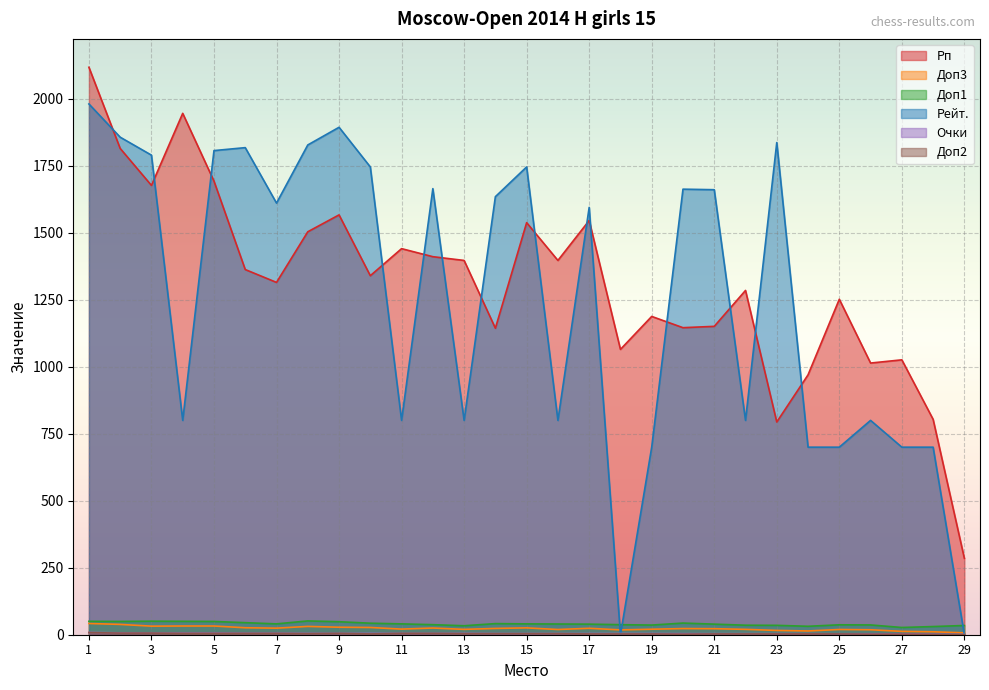

How many interior local valleys does the Доп2 series have?

3